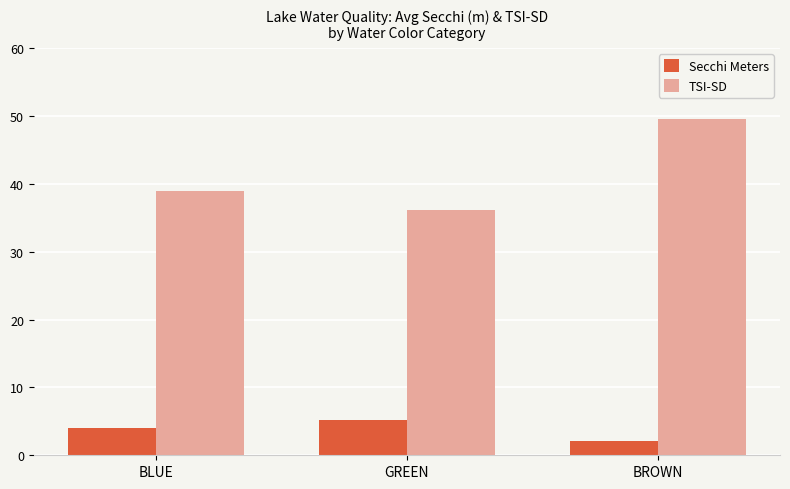

What is the sum of all Secchi Meters values?

11.3